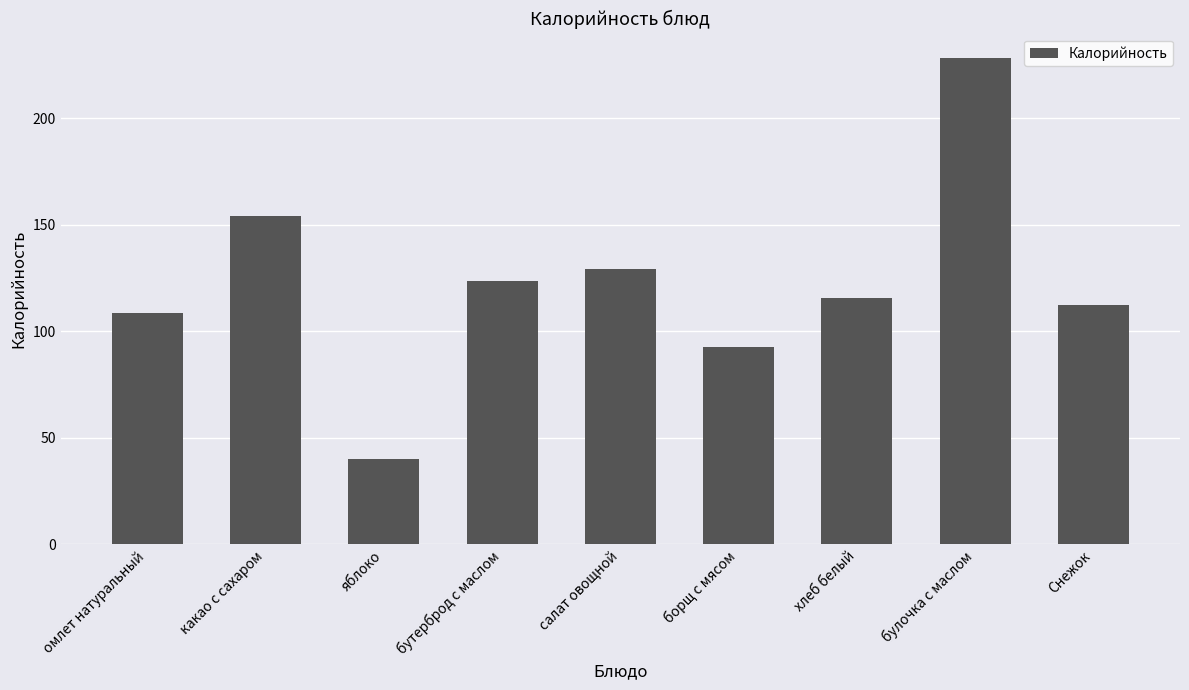

What is the change in value from салат овощной to булочка с маслом?

+98.9